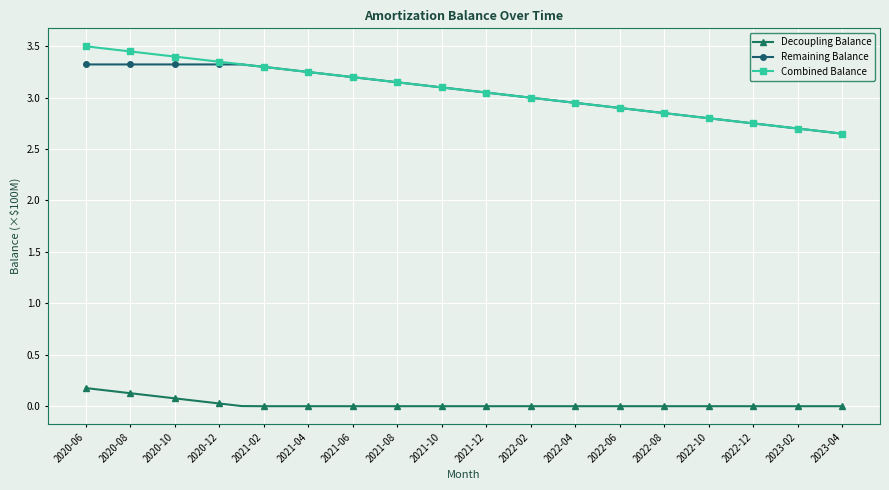

At how many categories does at least one series exceed 1?

35